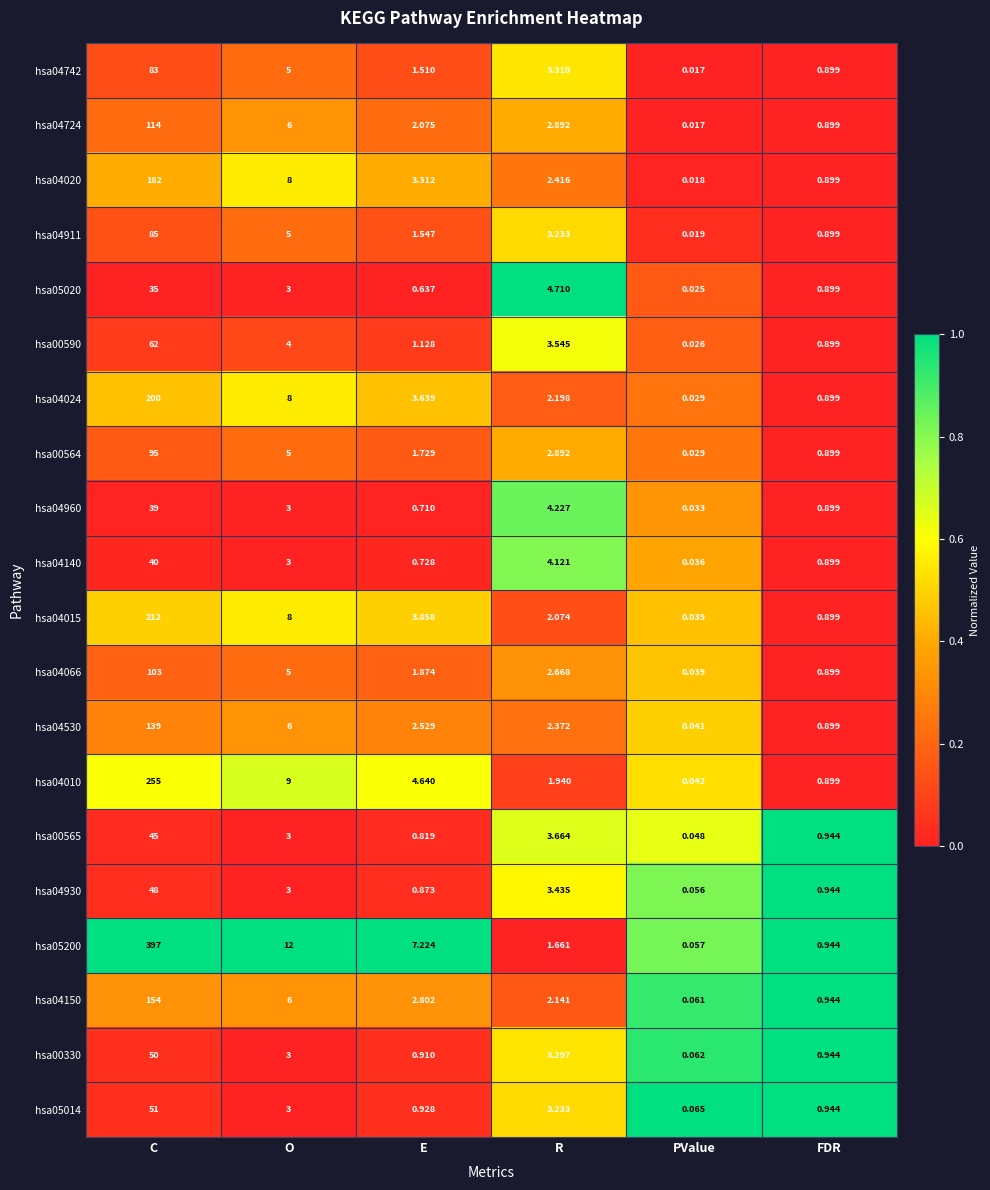

Is the value of hsa00590 at R greater than the value of hsa04024 at PValue?

Yes